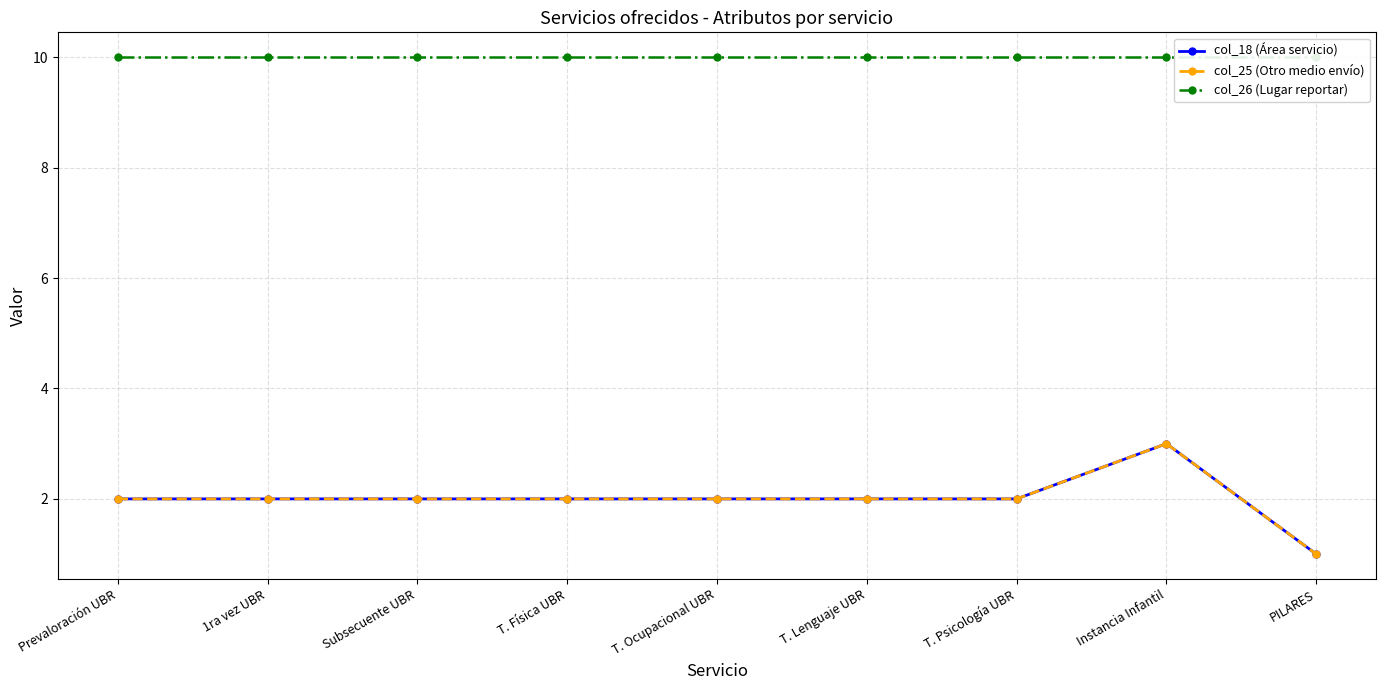

True or false: col_25 (Otro medio envío) and col_18 (Área servicio) cross at least once.

False